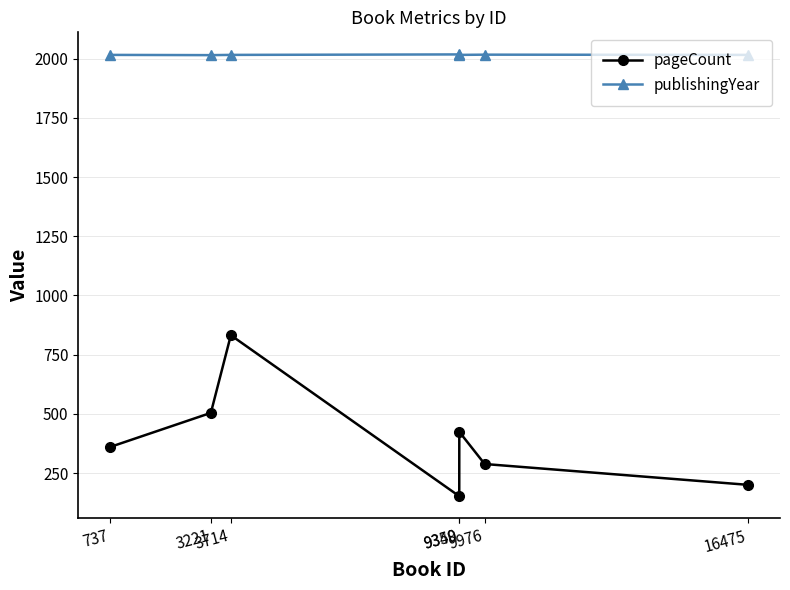

Rank the series by their maximum value, from lowest to highest.

pageCount, publishingYear